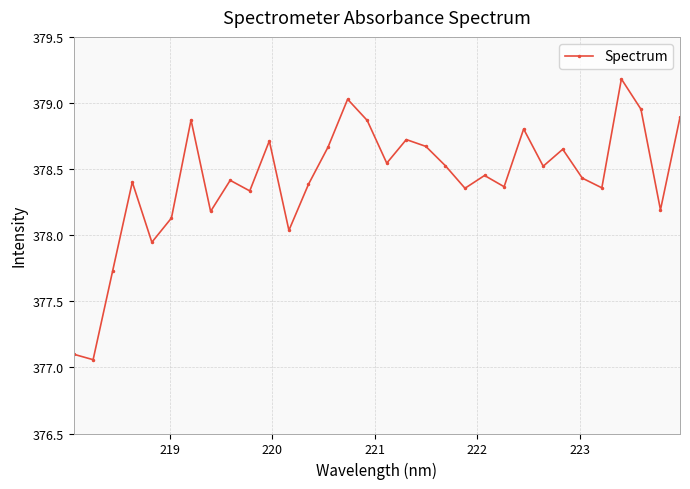

What is the maximum value shown in the chart?

379.2